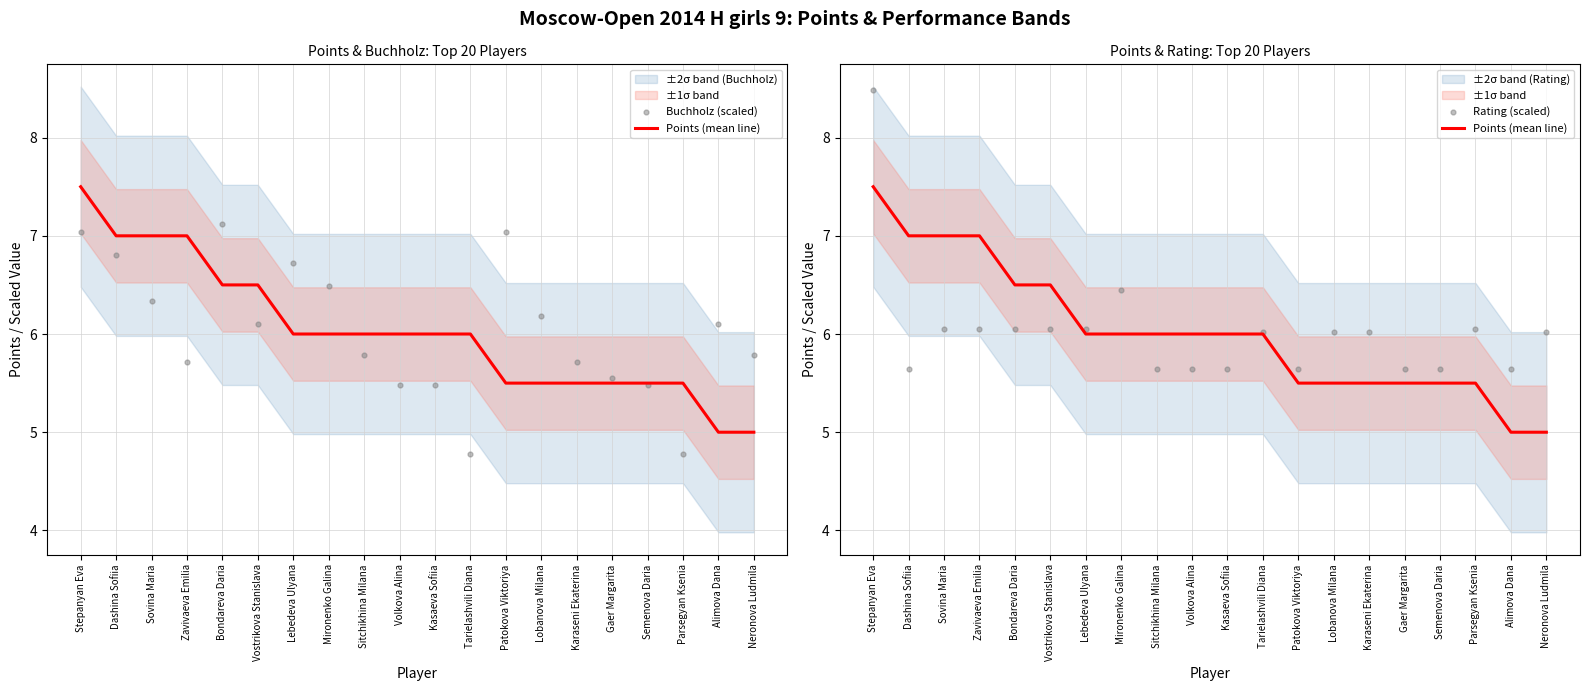

At how many categories does at least one series exceed 6?

15